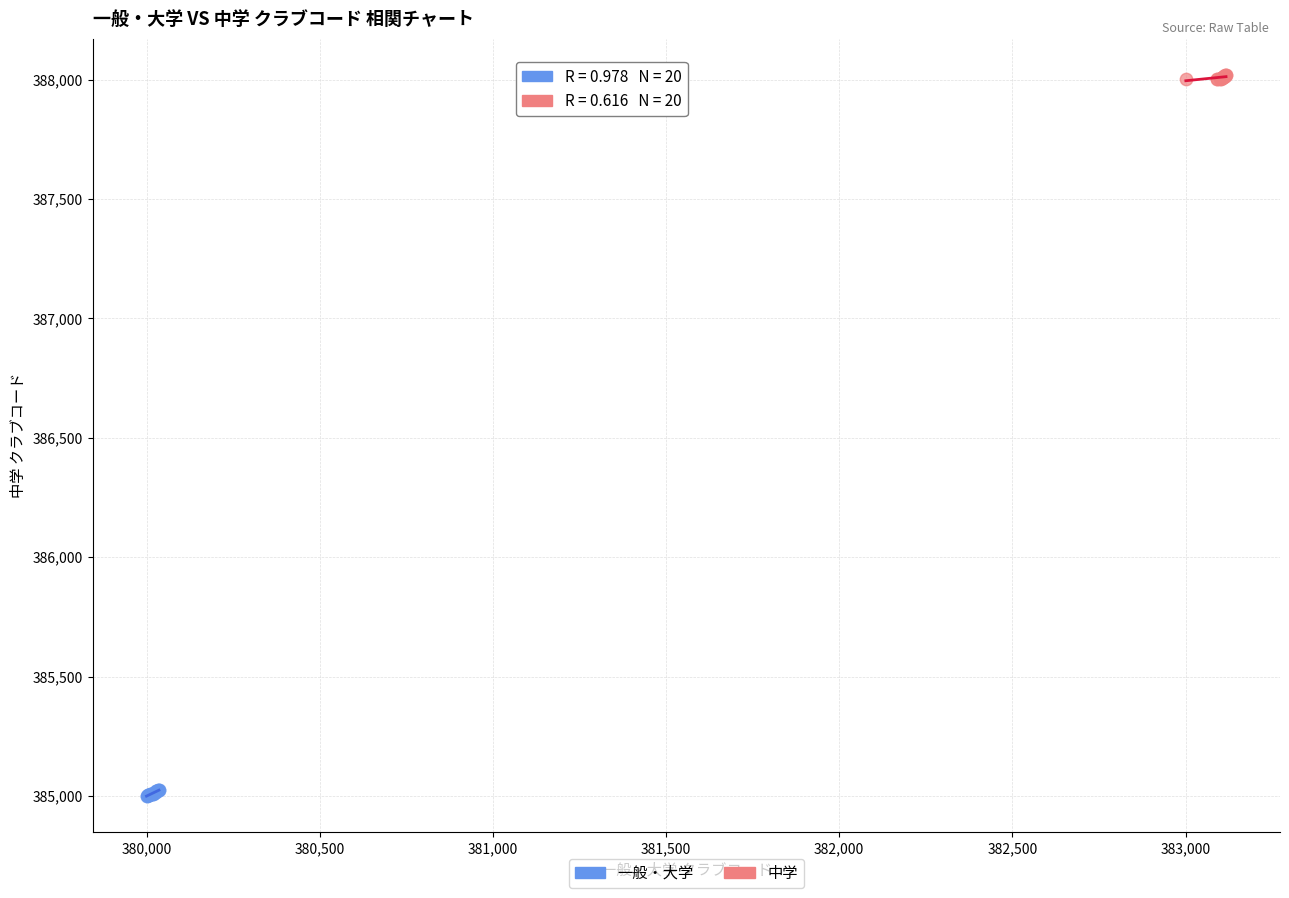

Which series reaches the minimum Y coordinate?

一般・大学